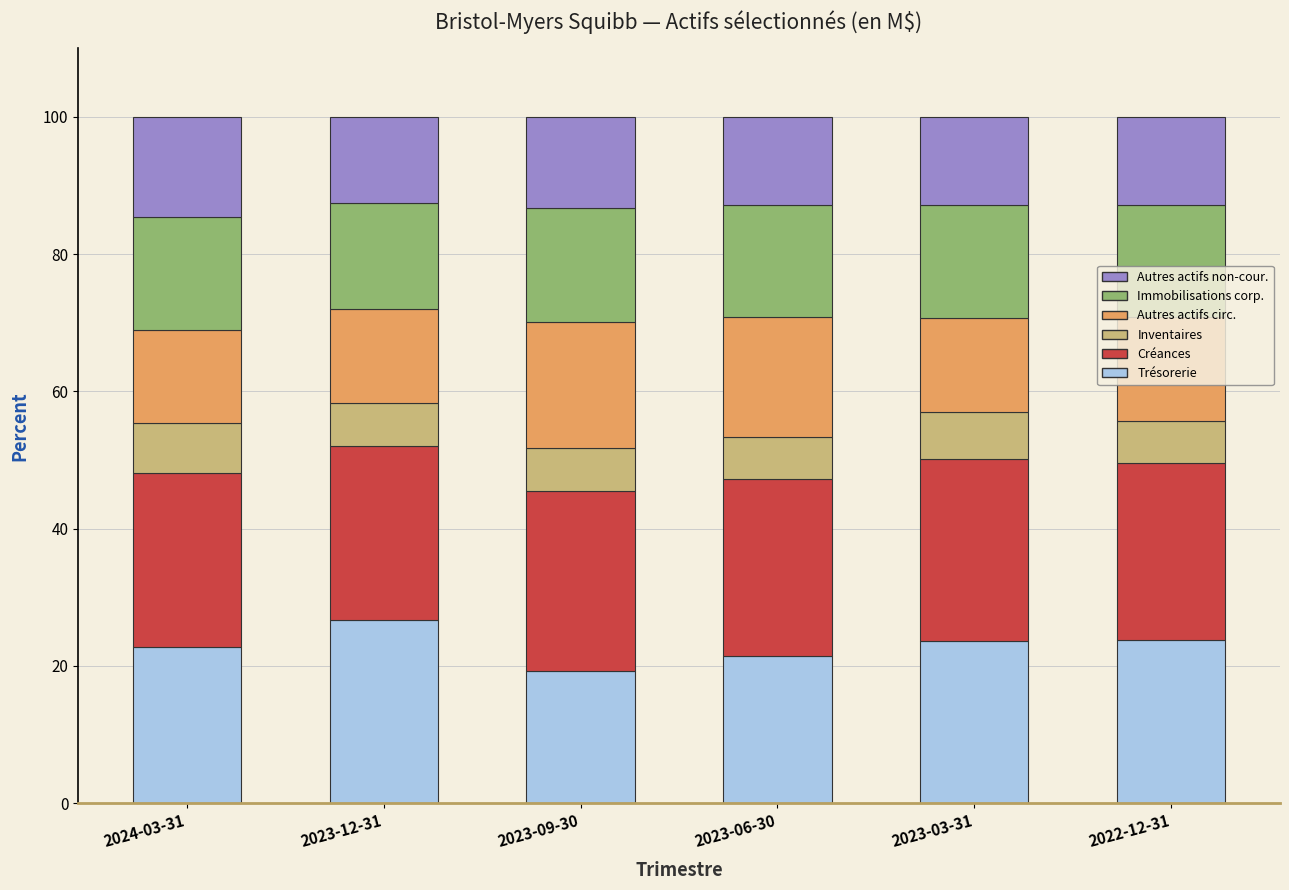

The value of Trésorerie at 2023-09-30 is 19.2. True or false?

True